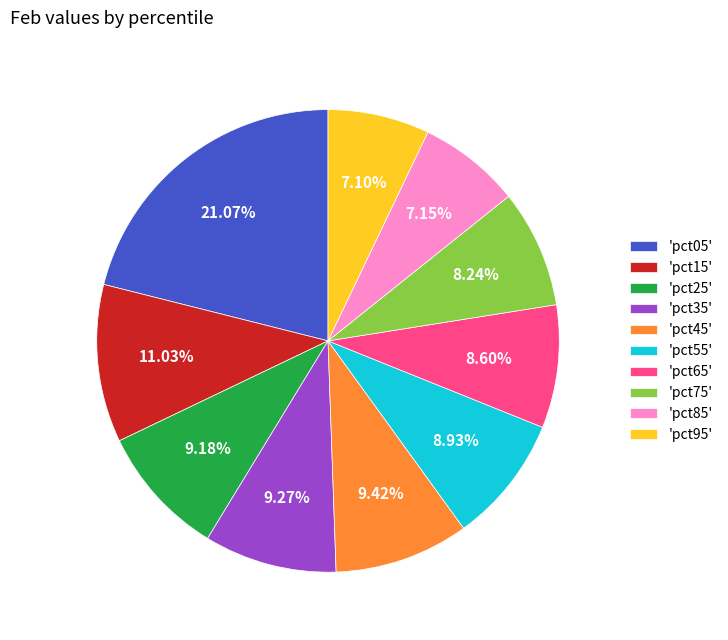

Which has a higher value, 'pct85' or 'pct65'?

'pct65'